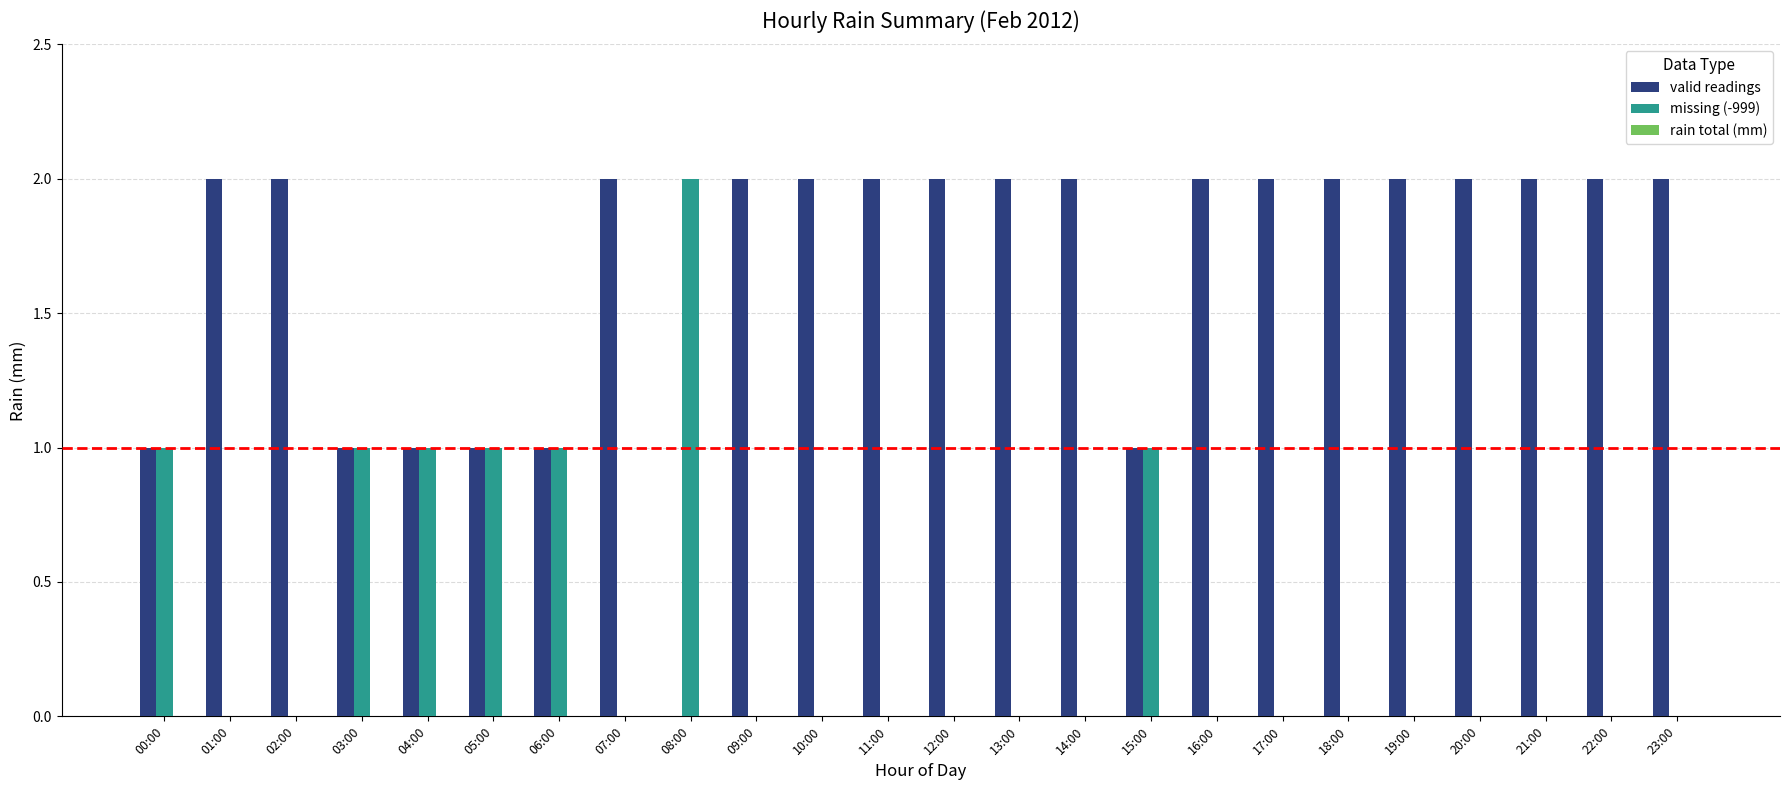

What is the sum of all missing (-999) values?

8